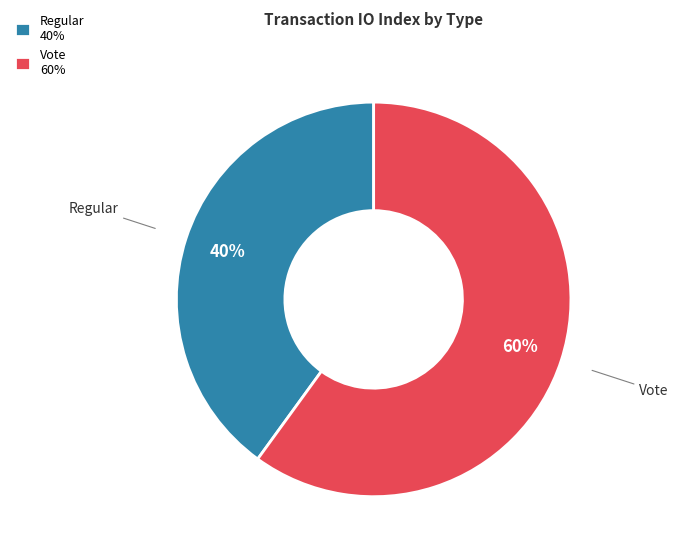

Does Regular account for over 50% of the chart?

No